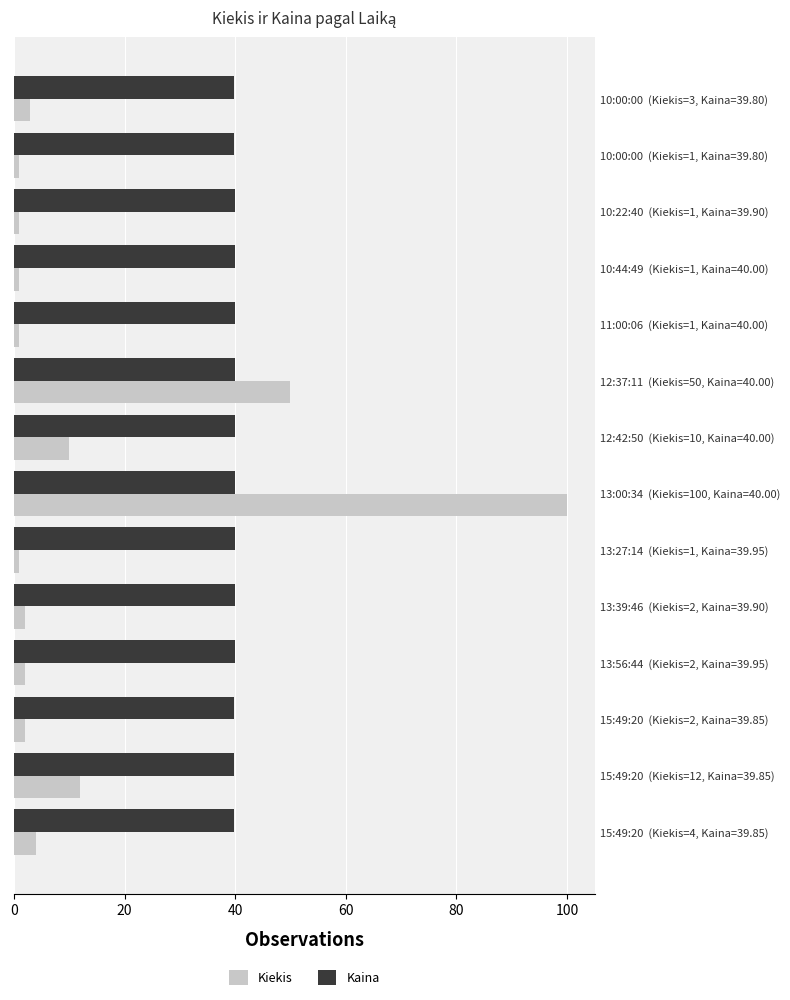

List the series in order of their overall mean, highest first.

Kaina, Kiekis